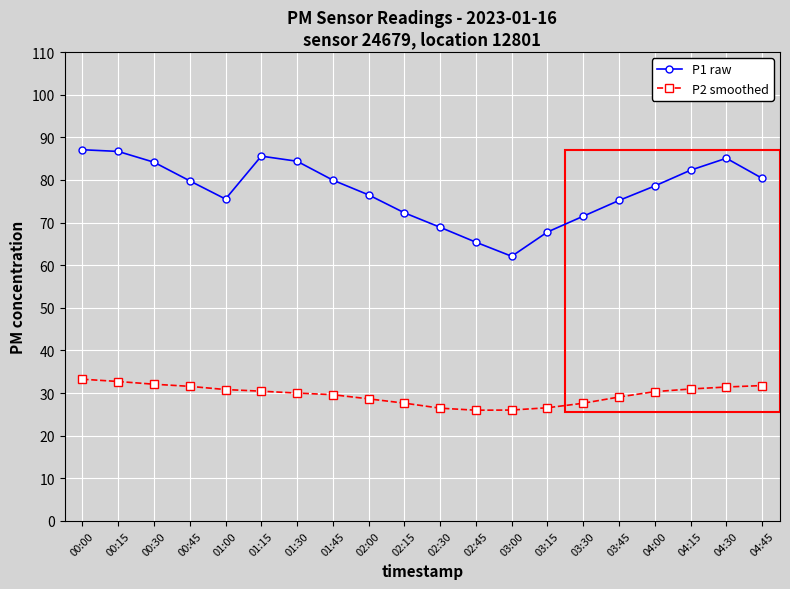

What are all the series names shown in the legend?

P1 raw, P2 smoothed